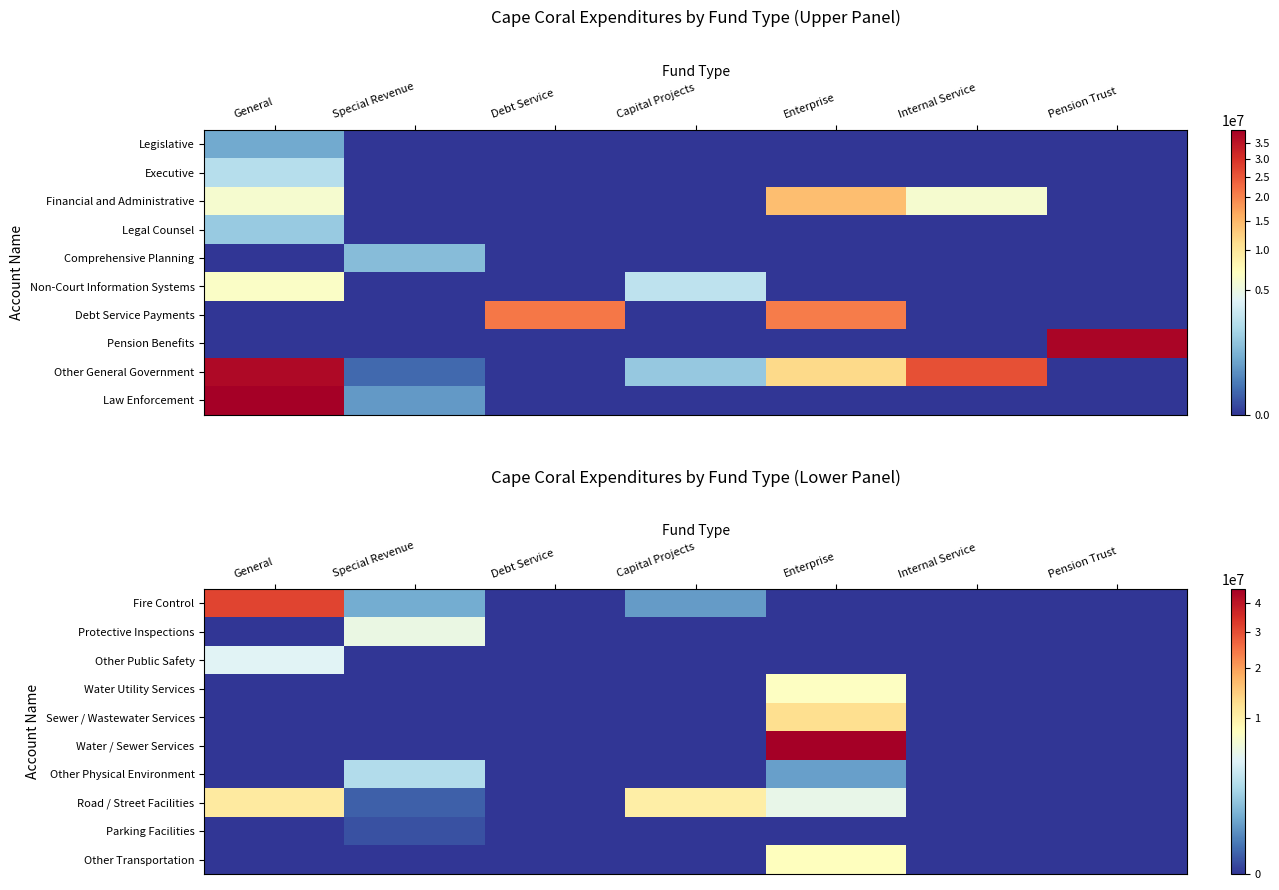

How many values in Water Utility Services are above zero?

1